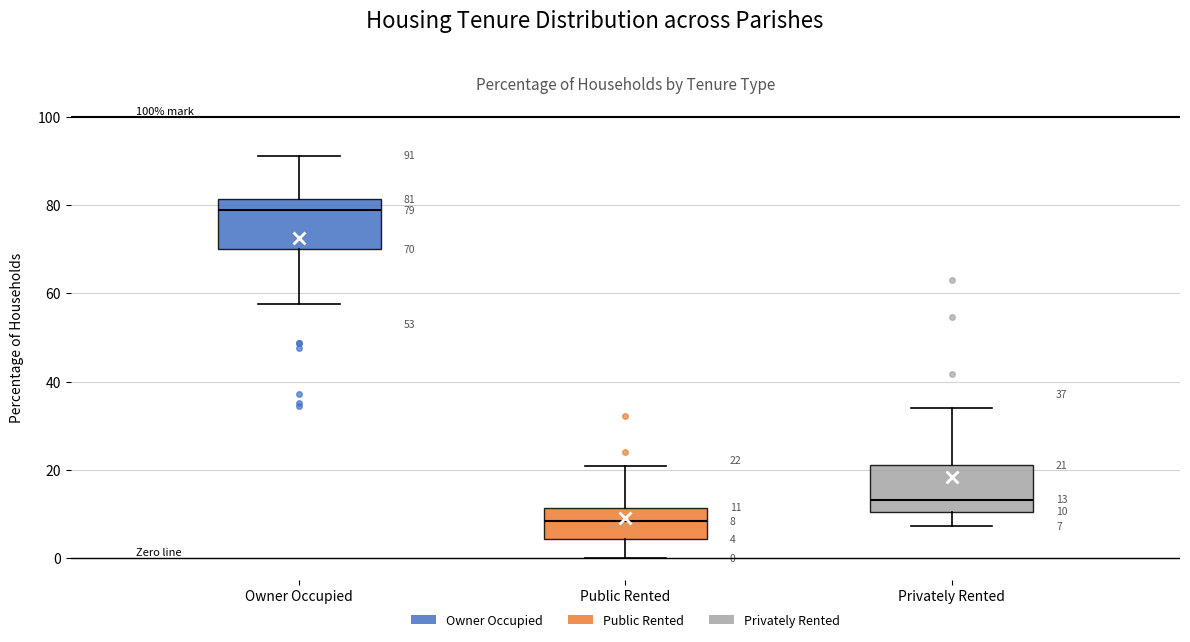

Which box's median line is the highest?

Owner Occupied